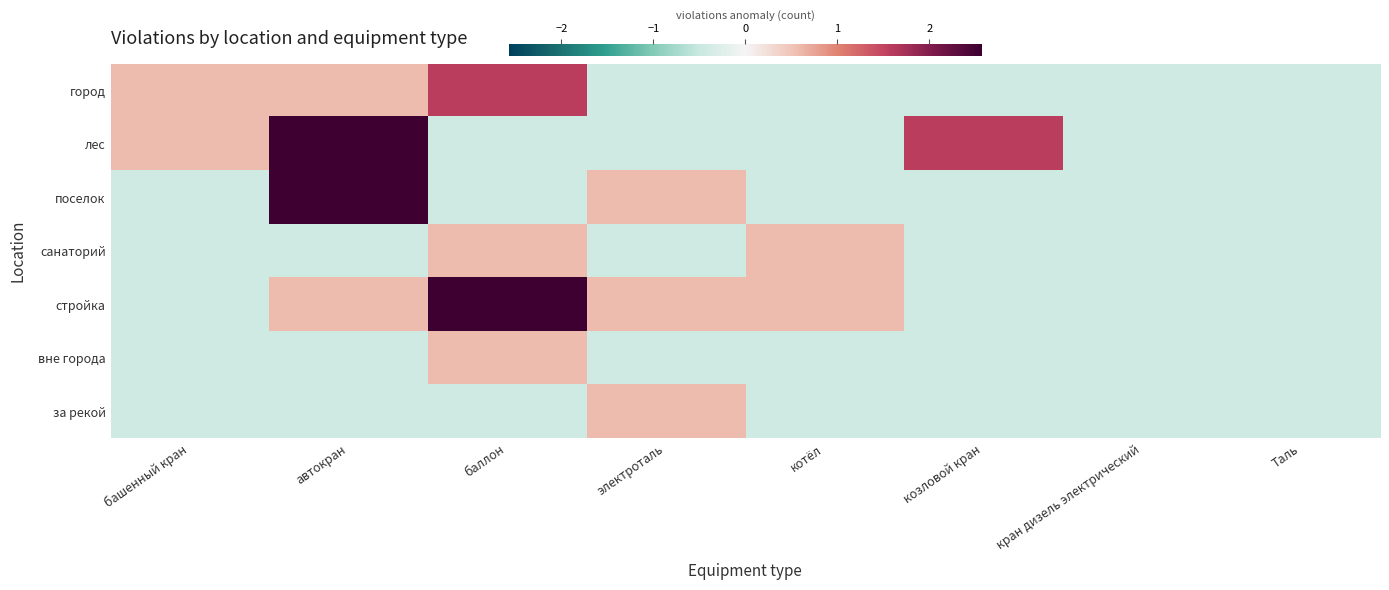

What is the spread (max minus min) of values at башенный кран?

1.0